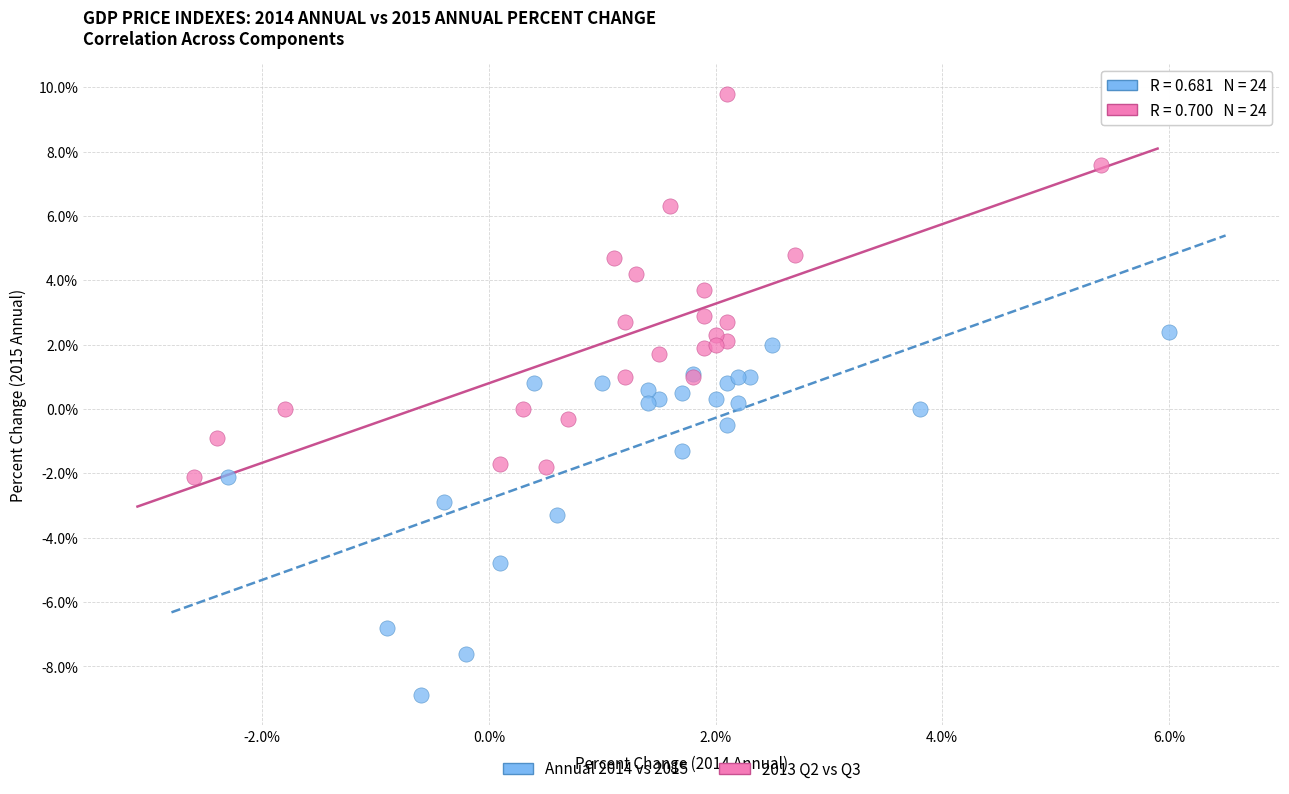

Which series contains the highest Y value?

2013 Q2 vs Q3